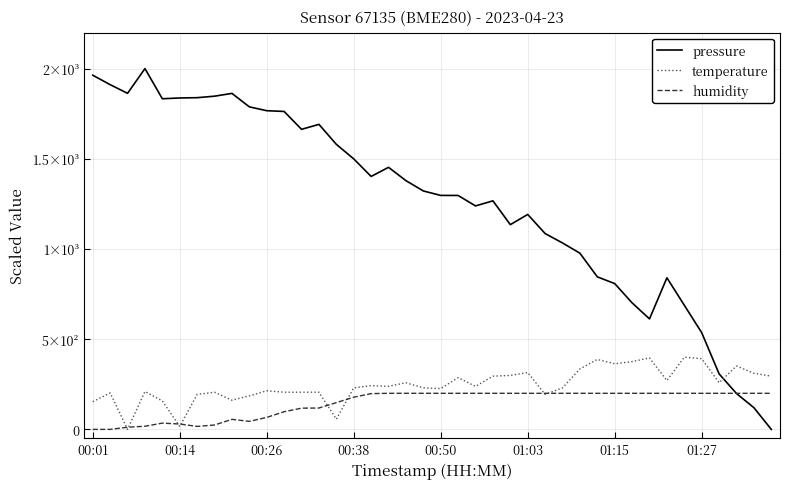

What is the difference between the maximum and minimum values in the pressure series?

2000.0